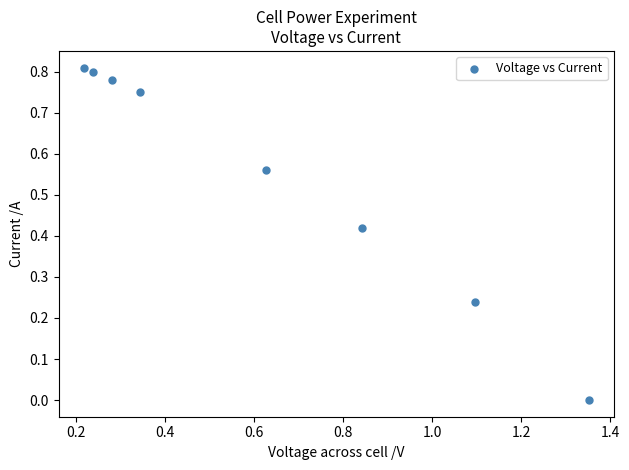

What is the range of X values (max minus min)?

1.1